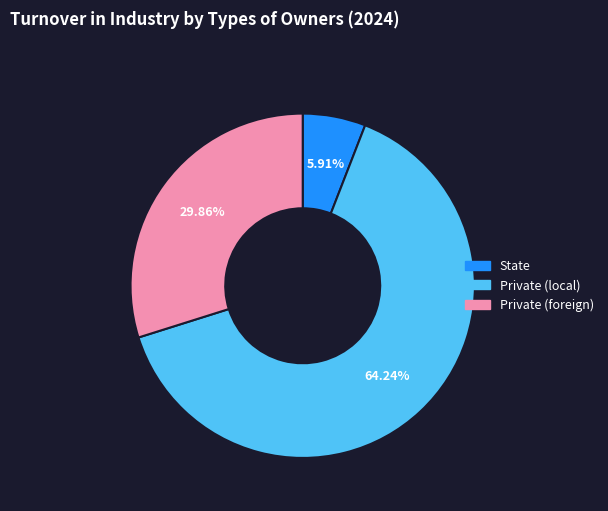

Does any single category account for the majority?

Yes